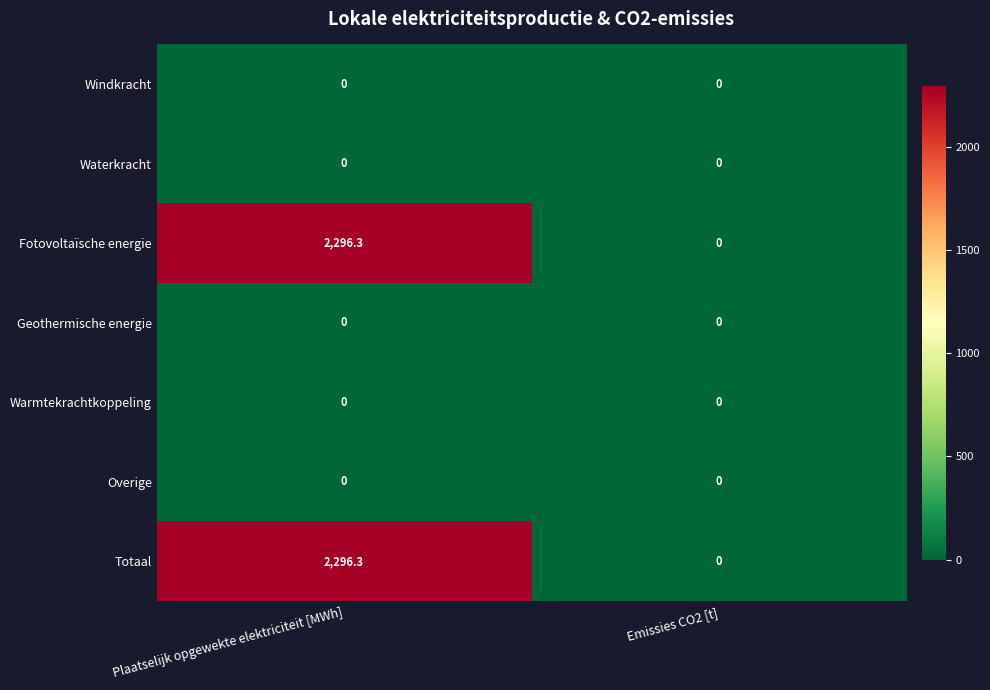

True or false: Geothermische energie has a value of 0.0 at Plaatselijk opgewekte elektriciteit [MWh].

True